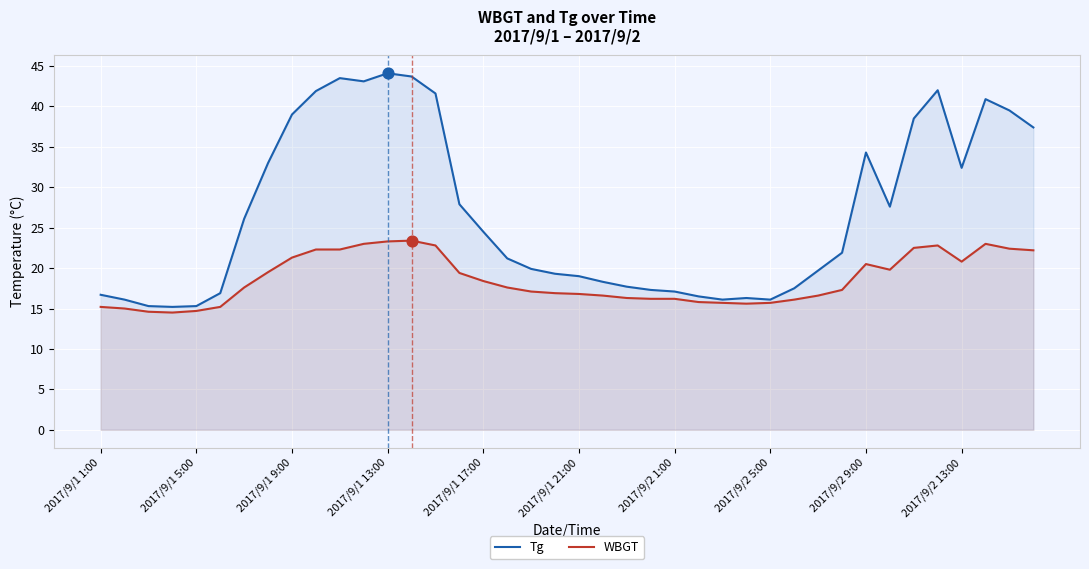

List the series in order of their peak value, highest first.

Tg, WBGT